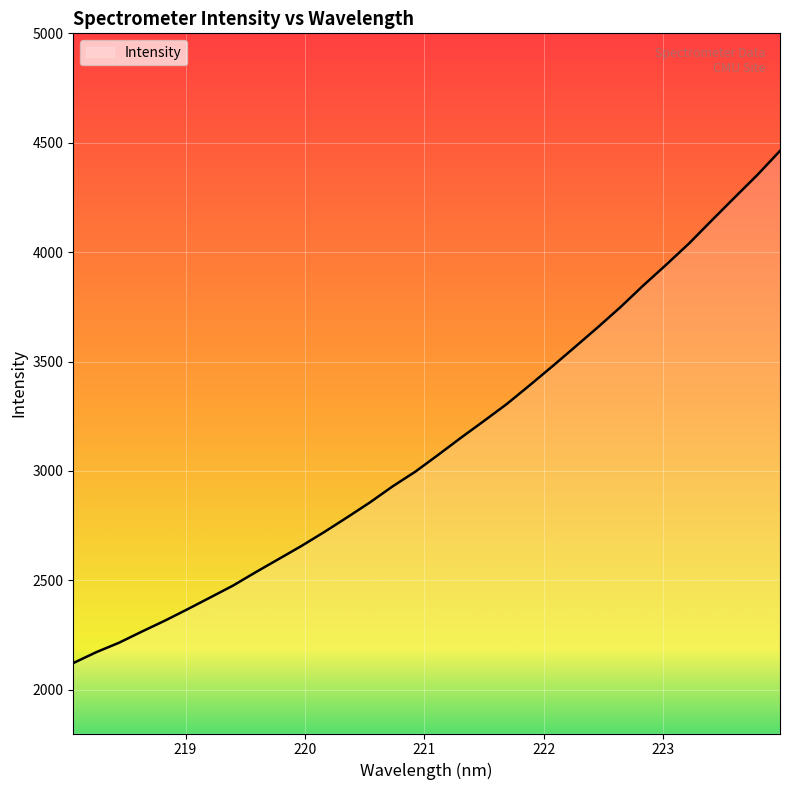

Reading left to right, what are all the values shown in this chart?

2121.9	2171.3	2214.6	2265.5	2315.0	2367.6	2421.6	2475.9	2537.6	2597.2	2657.1	2720.8	2787.5	2855.9	2929.6	2997.1	3073.8	3152.1	3228.1	3305.3	3390.6	3477.5	3566.6	3656.4	3749.1	3847.9	3942.2	4039.1	4144.6	4248.9	4352.2	4462.9